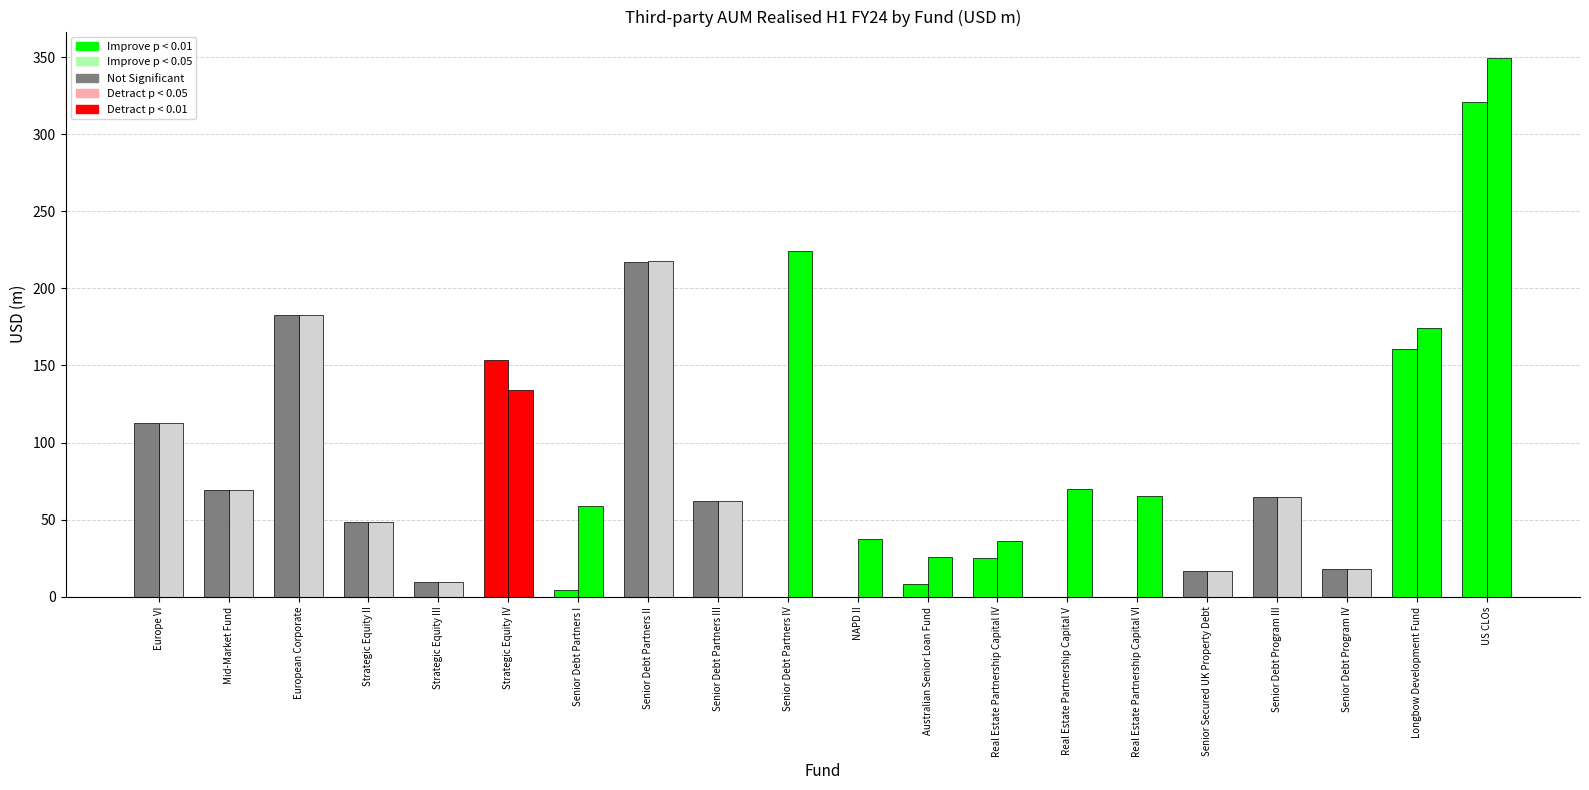

The Third-party fee-earning AUM realised H1 FY24 (USD m) series shows 48.8 at Strategic Equity II. True or false?

True